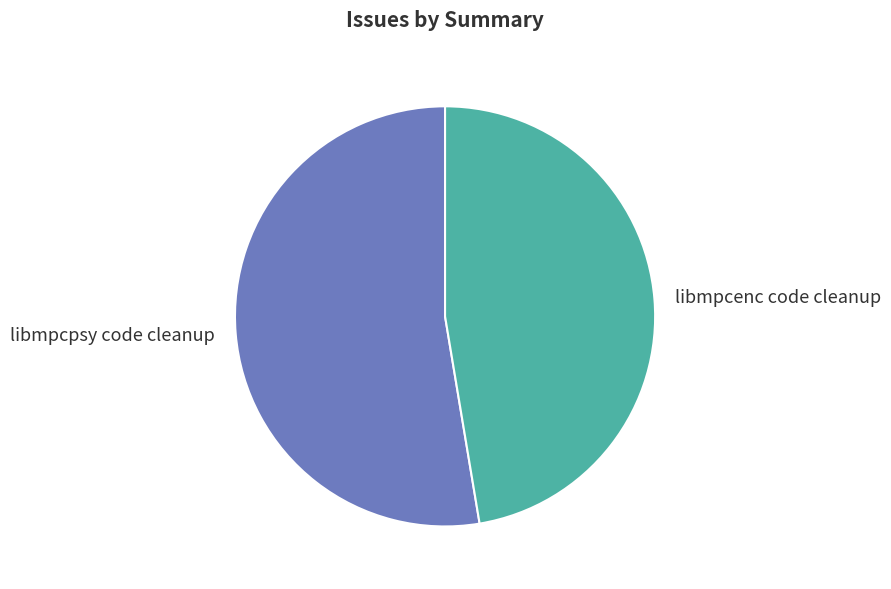

Which category has the biggest portion of the pie?

libmpcpsy code cleanup